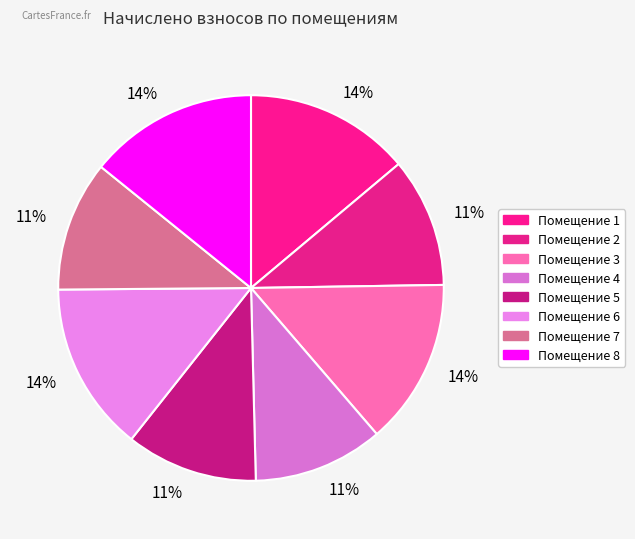

To the nearest percent, what is the average slice percentage?

12%